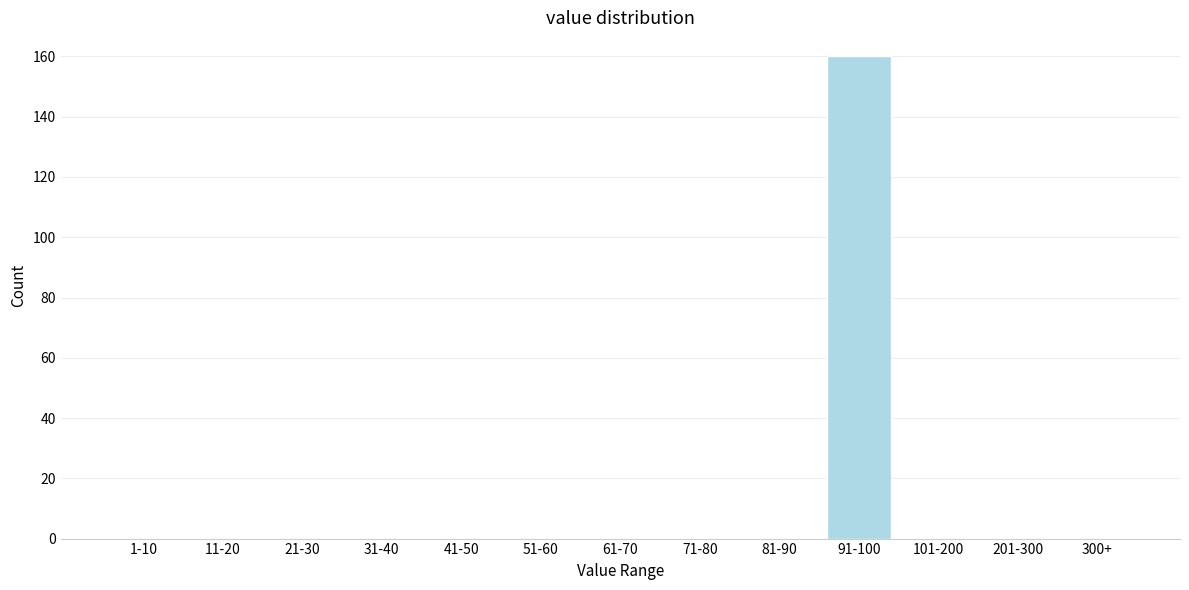

Reading left to right, what are all the values shown in this chart?

1-10=0	11-20=0	21-30=0	31-40=0	41-50=0	51-60=0	61-70=0	71-80=0	81-90=0	91-100=160	101-200=0	201-300=0	300+=0